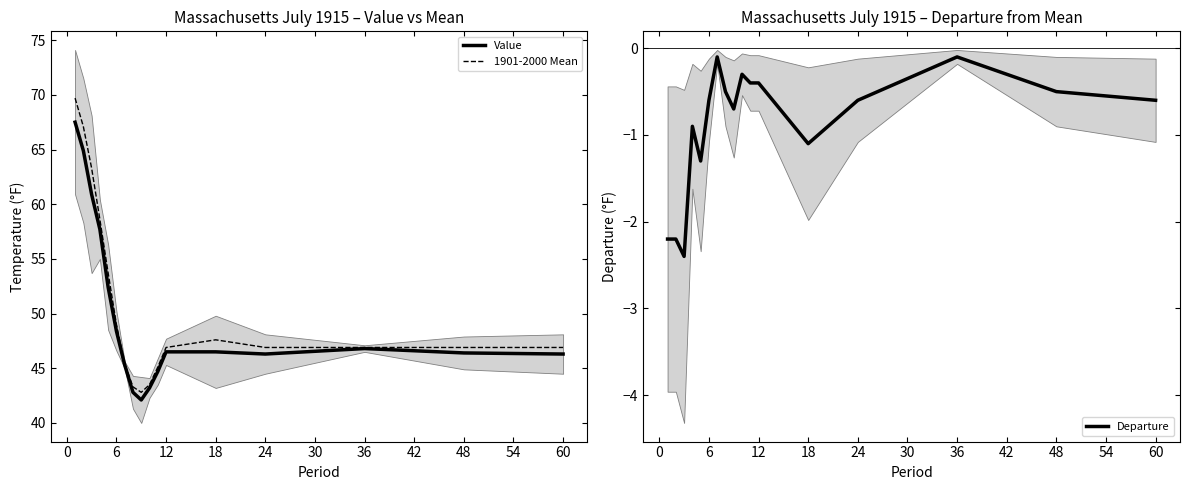

True or false: Departure and 1901-2000 Mean intersect in this chart.

False